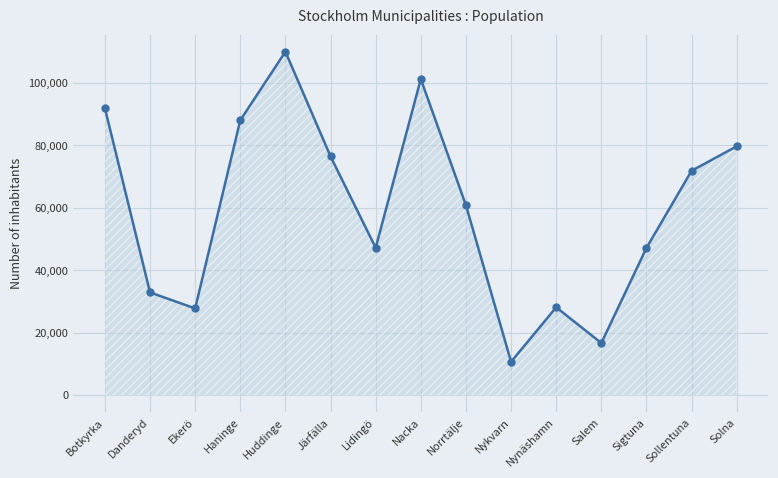

Where is the data nearest to the value 60331?

Norrtälje